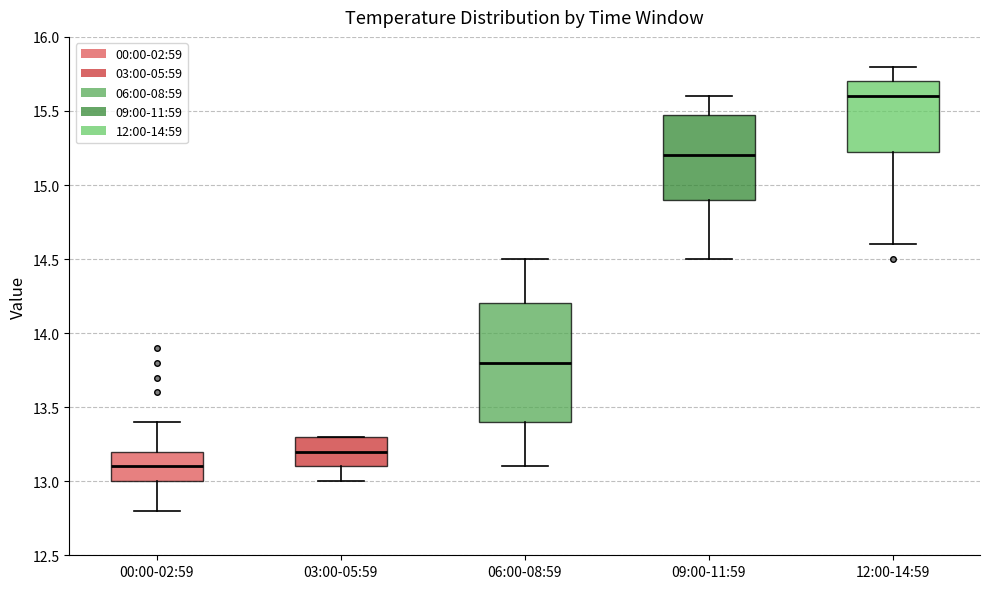

Reading left to right, transcribe this box plot: for each box, give where its median line is, the range the box spans, and where its two whiskers end, as read against the y-axis. The values are not printed on the chart, so give them approximately, as read against the axis.

00:00-02:59: median 13.10, box 13.00 to 13.20, whiskers 12.80 to 13.40
03:00-05:59: median 13.20, box 13.10 to 13.30, whiskers 13.00 to 13.30
06:00-08:59: median 13.80, box 13.40 to 14.20, whiskers 13.10 to 14.50
09:00-11:59: median 15.20, box 14.90 to 15.50, whiskers 14.50 to 15.60
12:00-14:59: median 15.60, box 15.25 to 15.70, whiskers 14.60 to 15.80